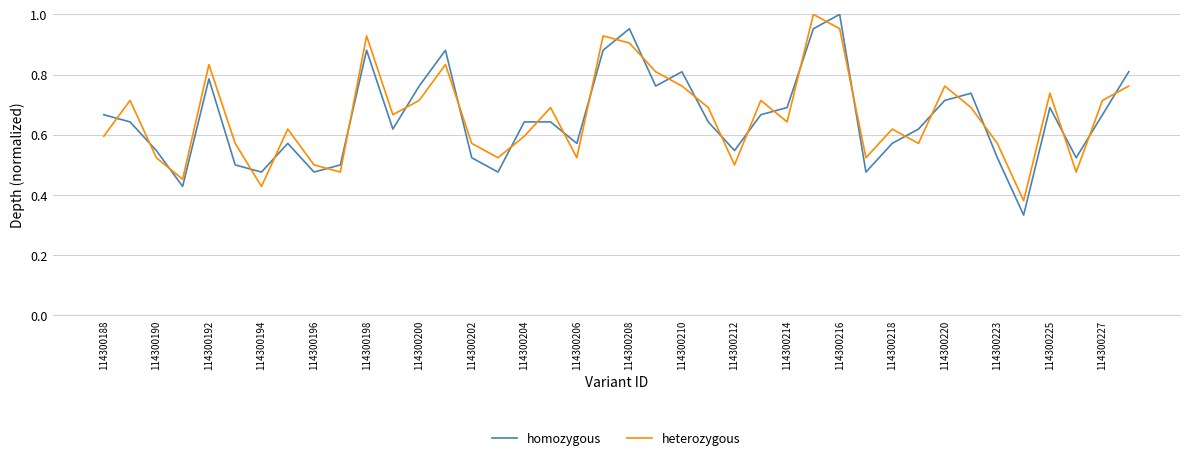

What are all the series names shown in the legend?

homozygous, heterozygous